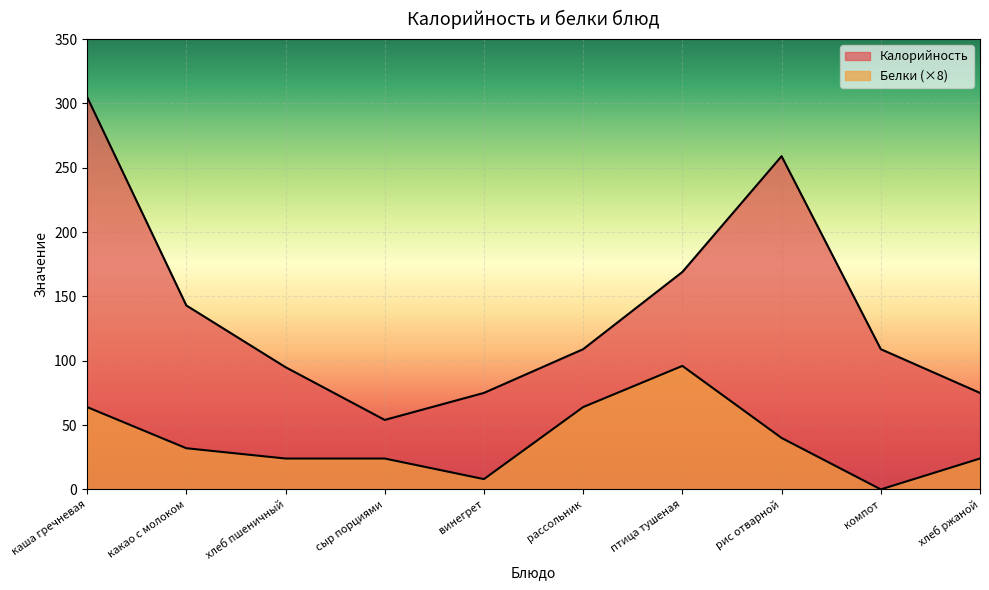

What is the label of the 5th point from the right?

рассольник